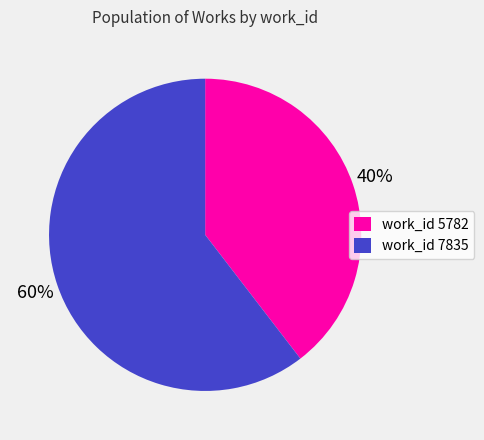

Rank the categories by value from highest to lowest.

work_id 7835, work_id 5782